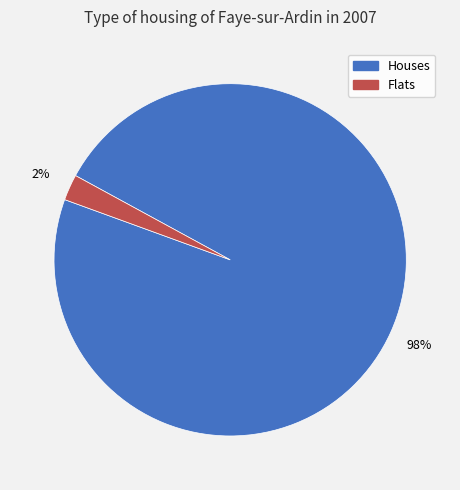

Count the number of slices in the pie.

2